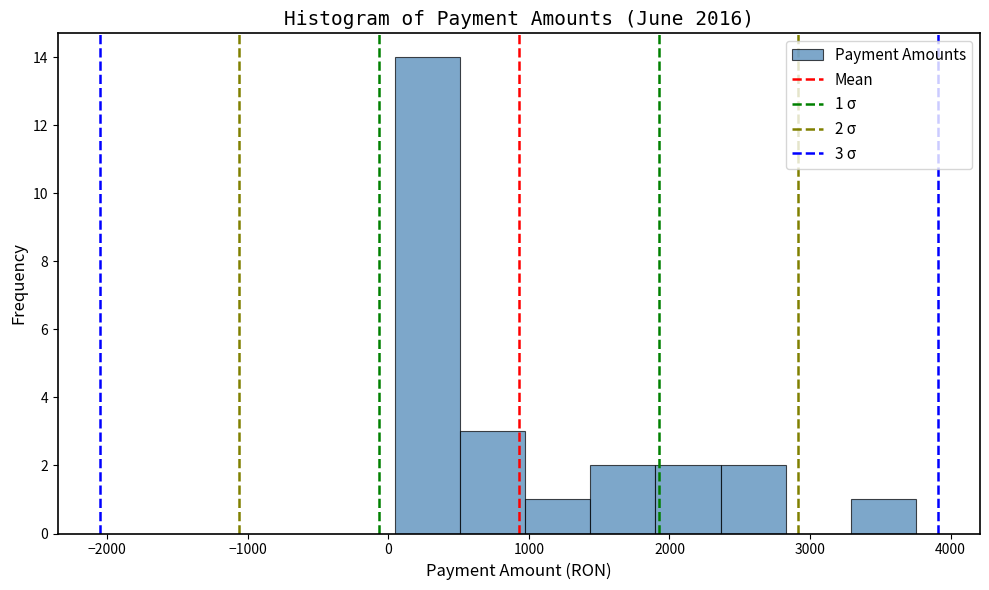

Over which range of the x-axis is the bar tallest?

0 to 500